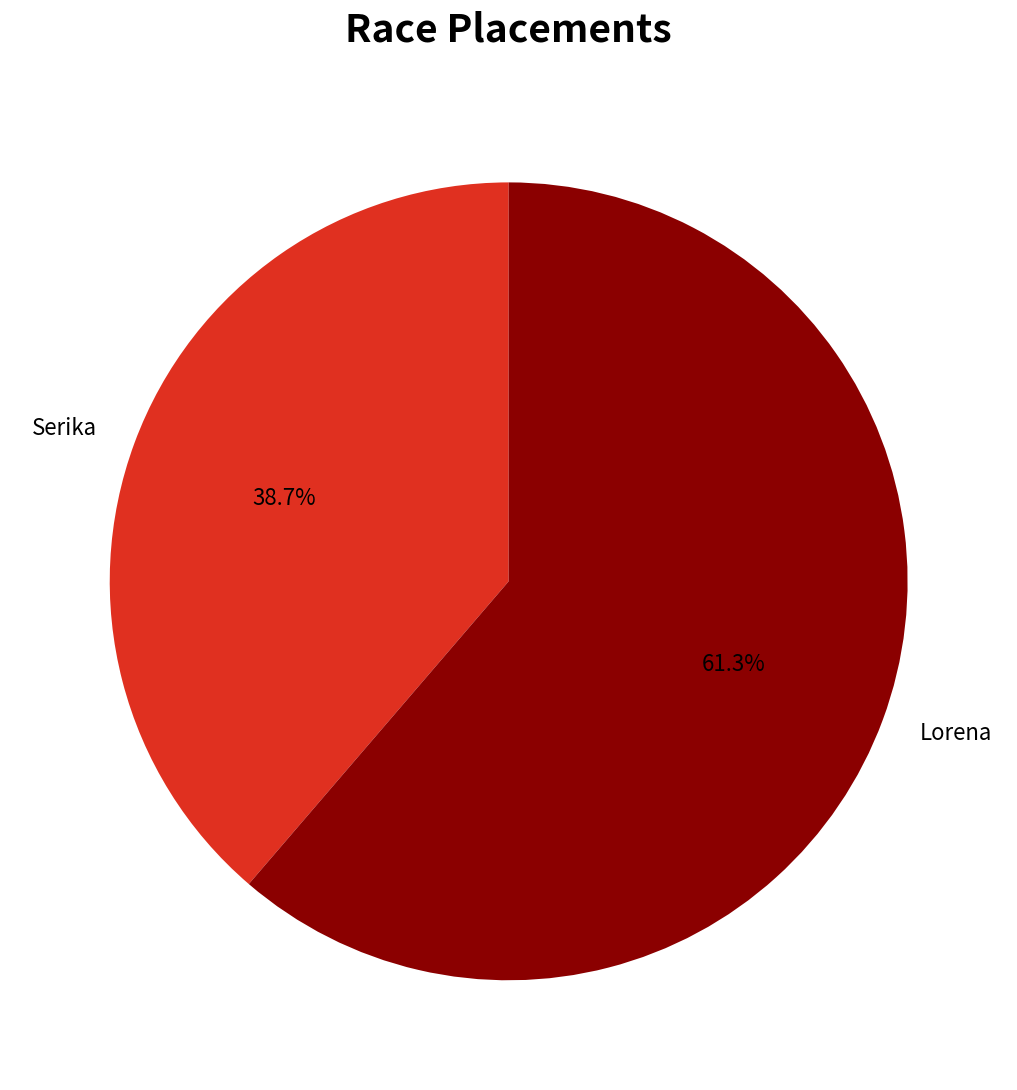

Count the number of slices in the pie.

2